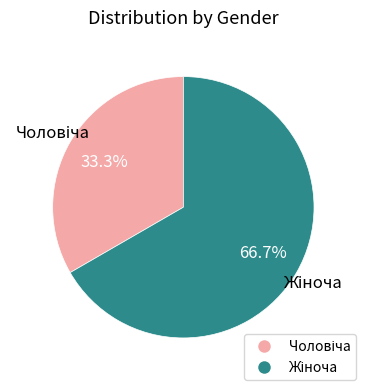

Is there any slice that represents more than half of the pie?

Yes